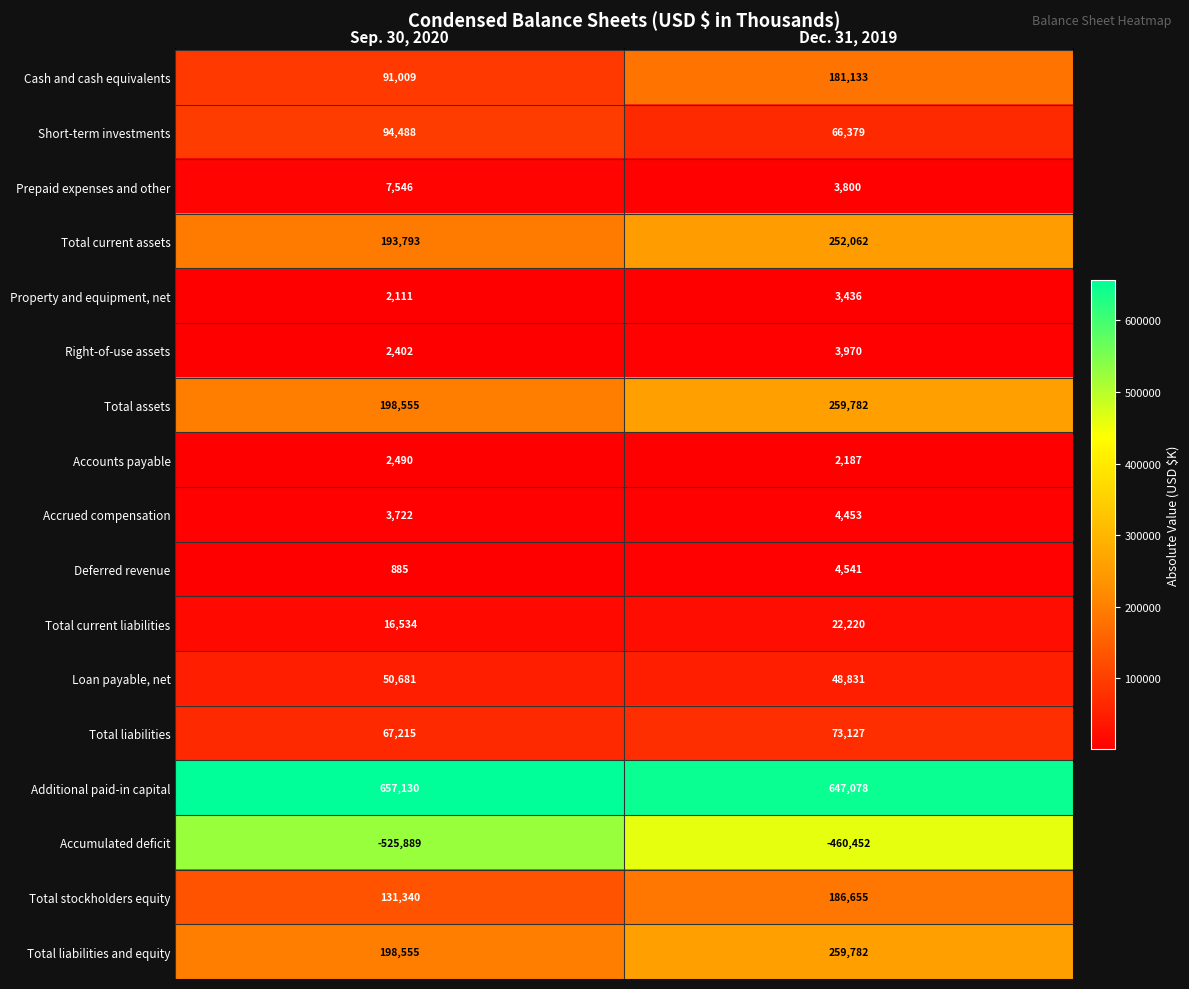

Between Sep. 30, 2020 and Dec. 31, 2019, which series saw the biggest shift?

Cash and cash equivalents